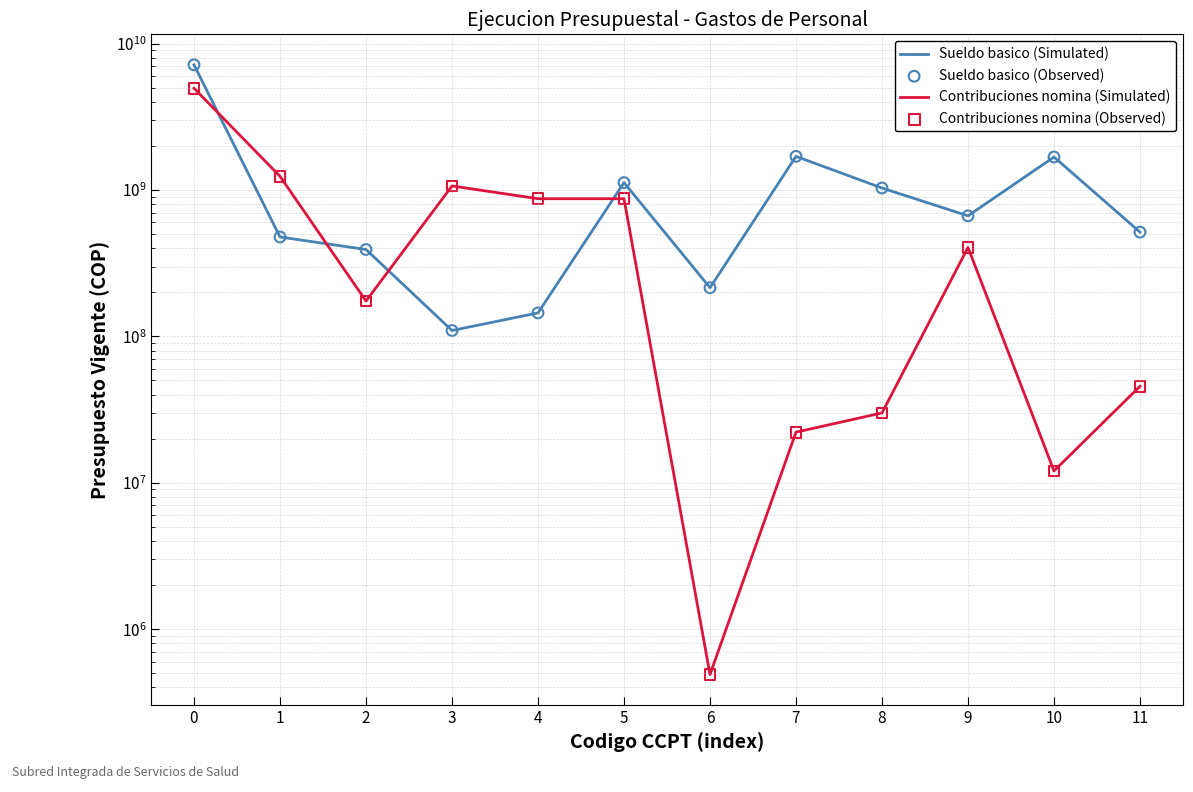

What are all the series names shown in the legend?

Sueldo basico (Simulated), Contribuciones nomina (Simulated), Sueldo basico (Observed), Contribuciones nomina (Observed)